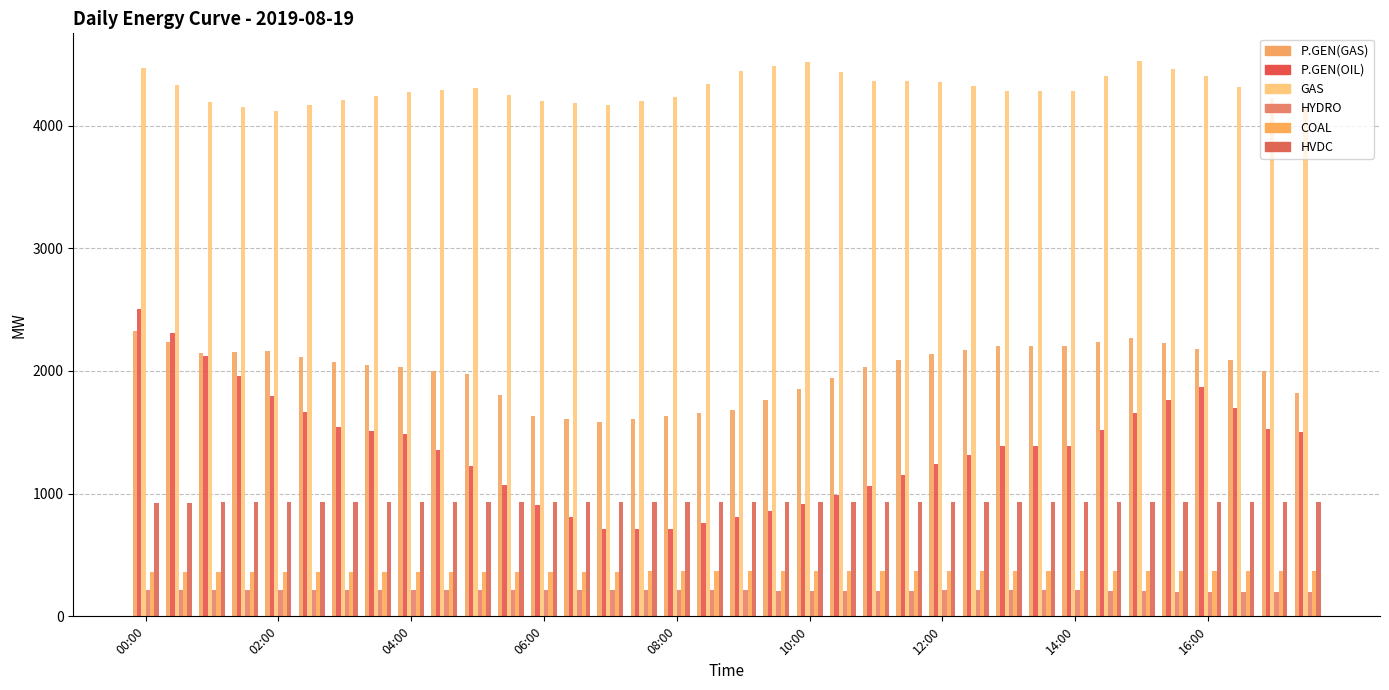

What is the minimum value for HVDC?

926.0